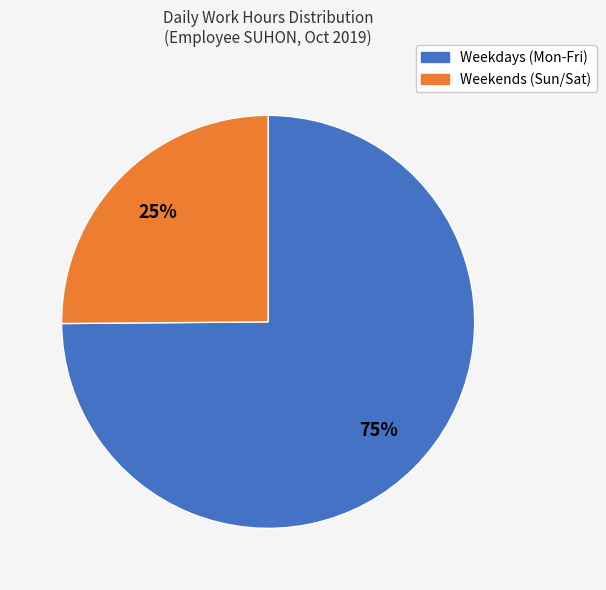

Between Weekends (Sun/Sat) and Weekdays (Mon-Fri), which is larger?

Weekdays (Mon-Fri)